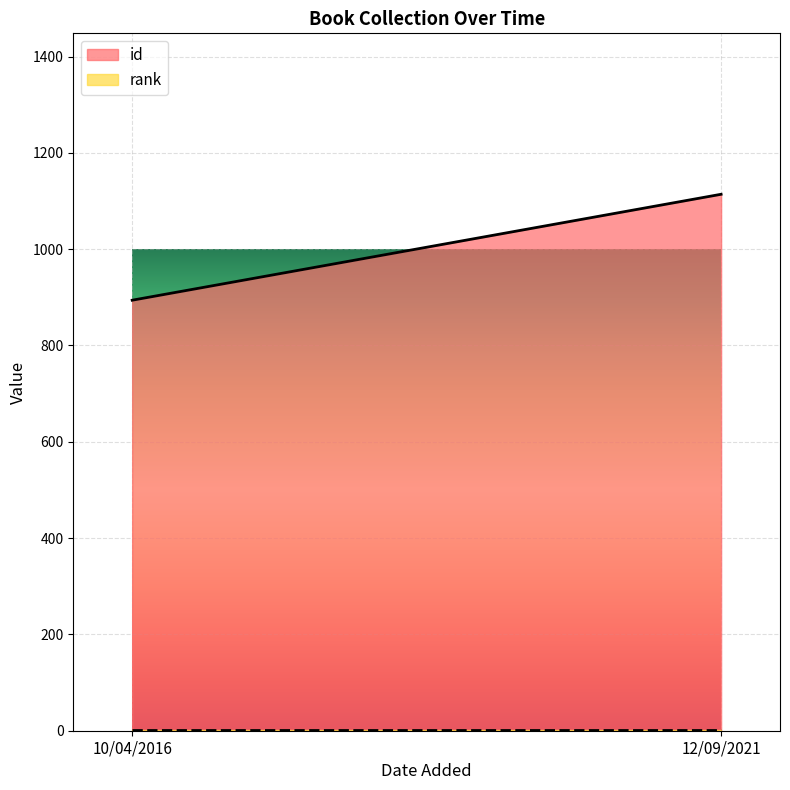

Reading right to left, transcribe all the data shown in this chart.

id: 1114	894
rank: 1	1